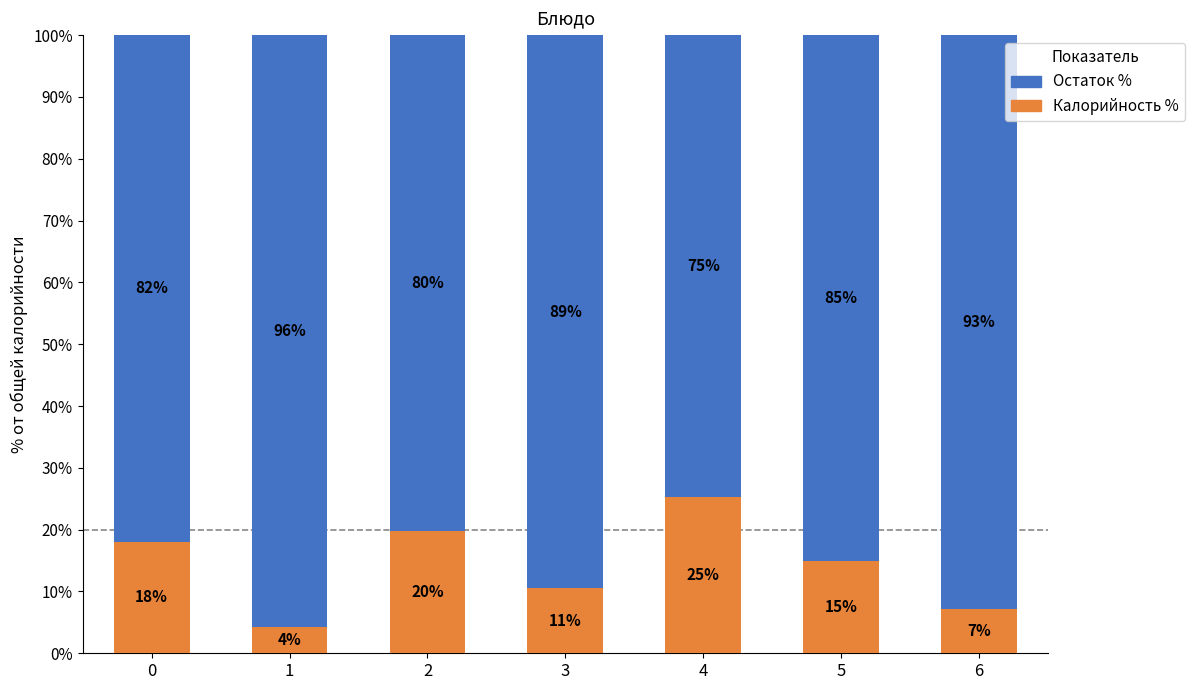

Does the chart contain any negative values?

No